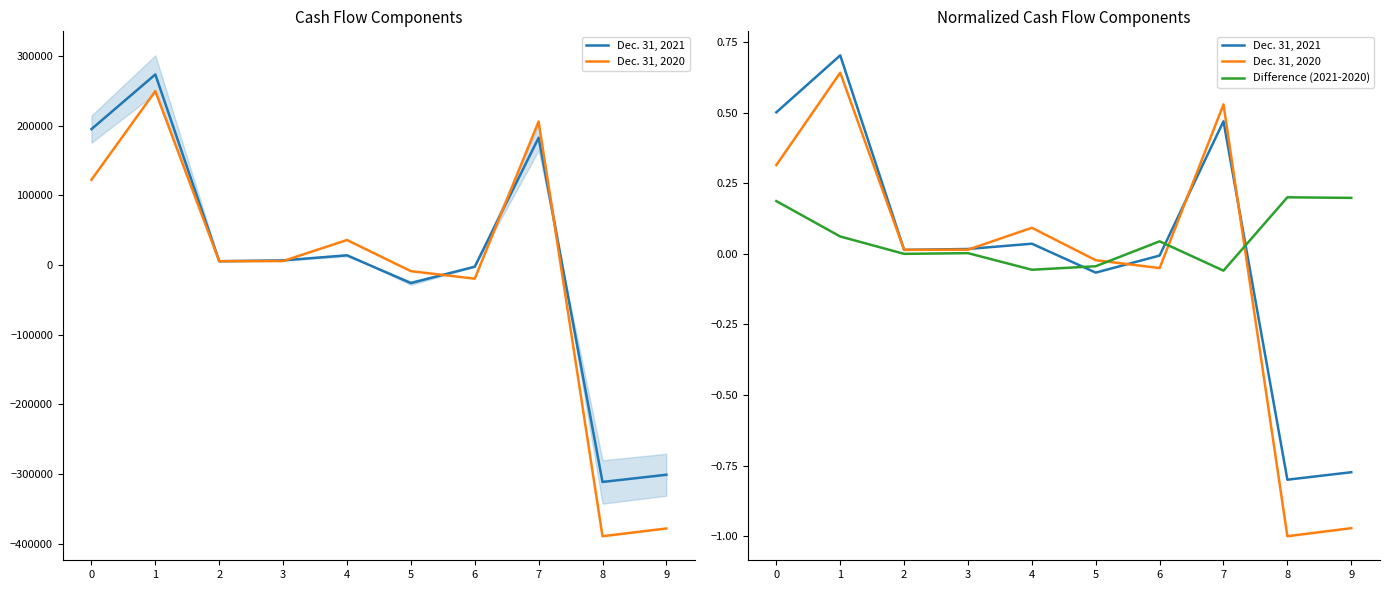

True or false: Difference (2021-2020) and Dec. 31, 2021 intersect in this chart.

True